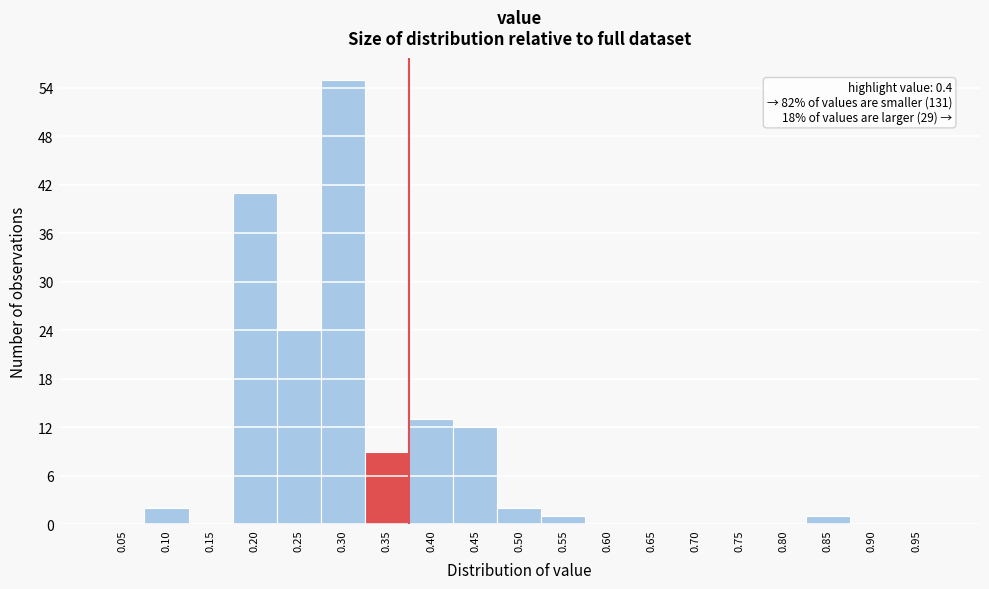

Reading left to right, transcribe all the data shown in this chart.

0.05=0	0.10=2	0.15=0	0.20=41	0.25=24	0.30=55	0.35=9	0.40=13	0.45=12	0.50=2	0.55=1	0.60=0	0.65=0	0.70=0	0.75=0	0.80=0	0.85=1	0.90=0	0.95=0